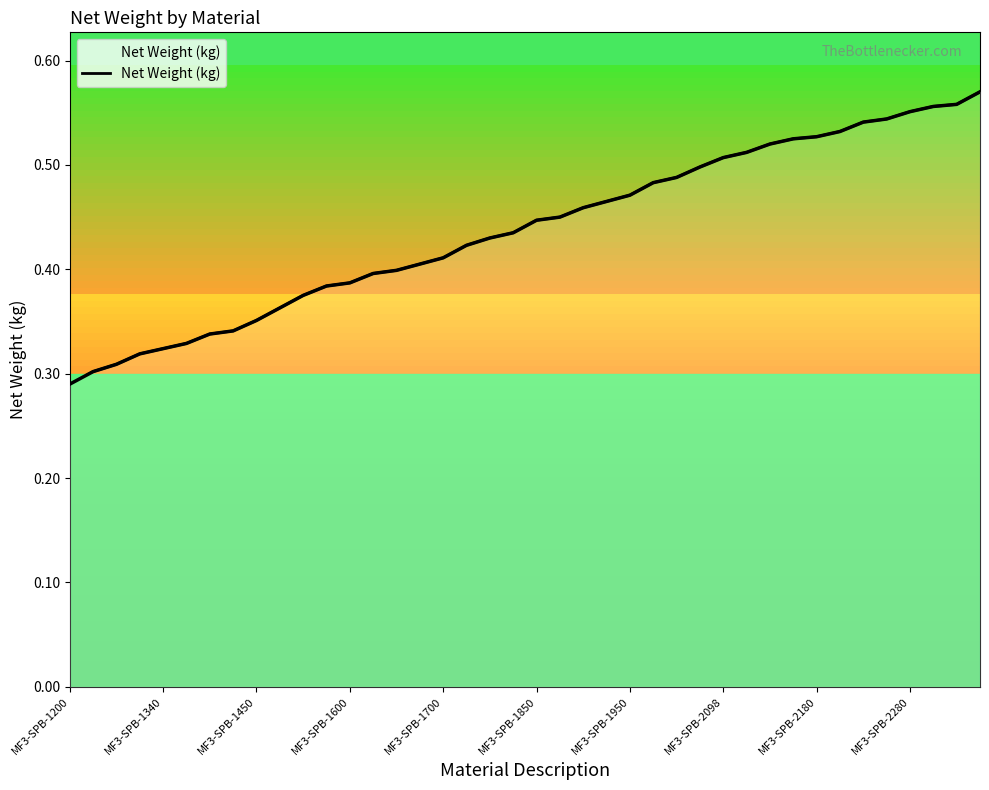

The value at 15 is 0.4. True or false?

True